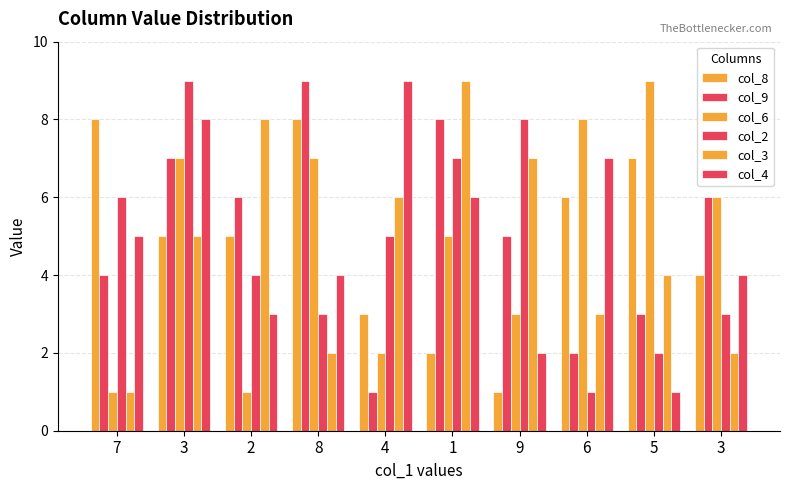

What is the total value across all series at 3?

41